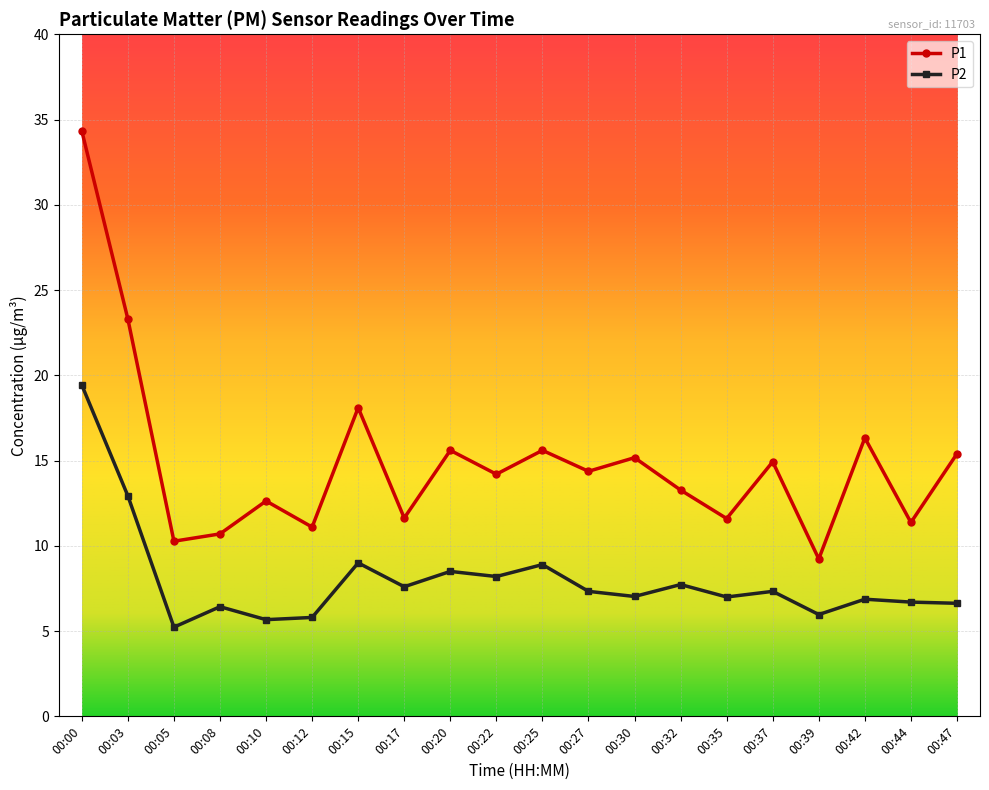

What is the average value of the P1 series?

15.0